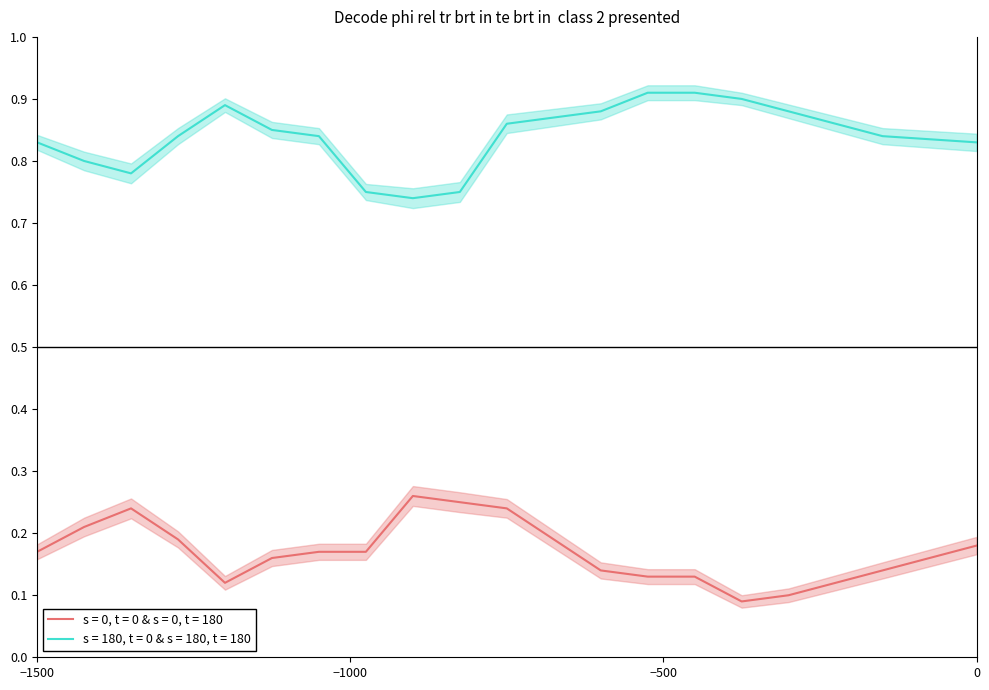

How many interior local peaks does the s = 180, t = 0 & s = 180, t = 180 series have?

1